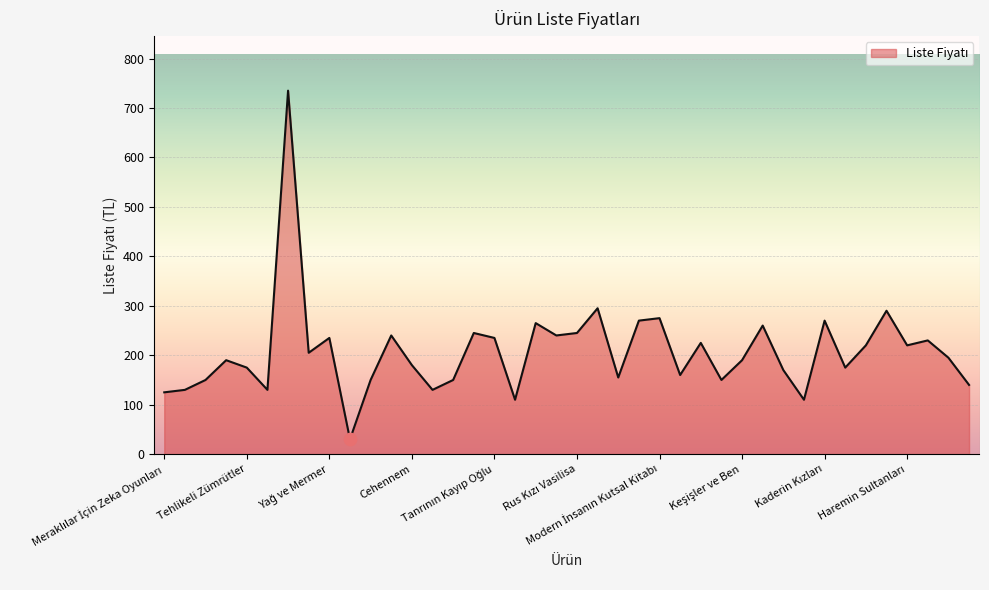

What is the smallest value displayed?

30